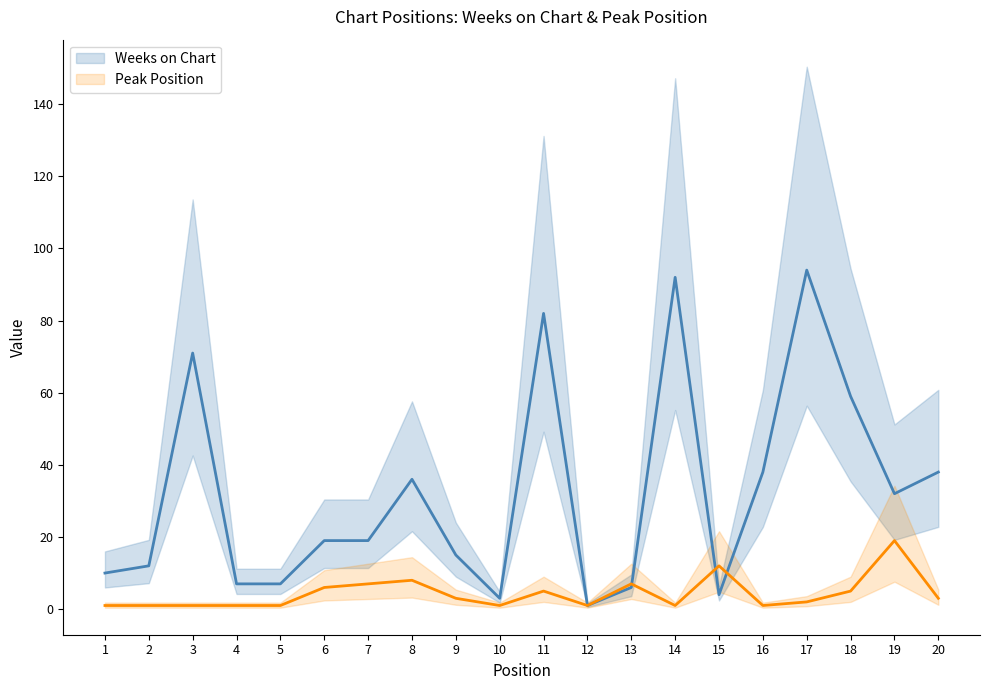

Rank the series by their average value, from lowest to highest.

Peak Position, Weeks on Chart